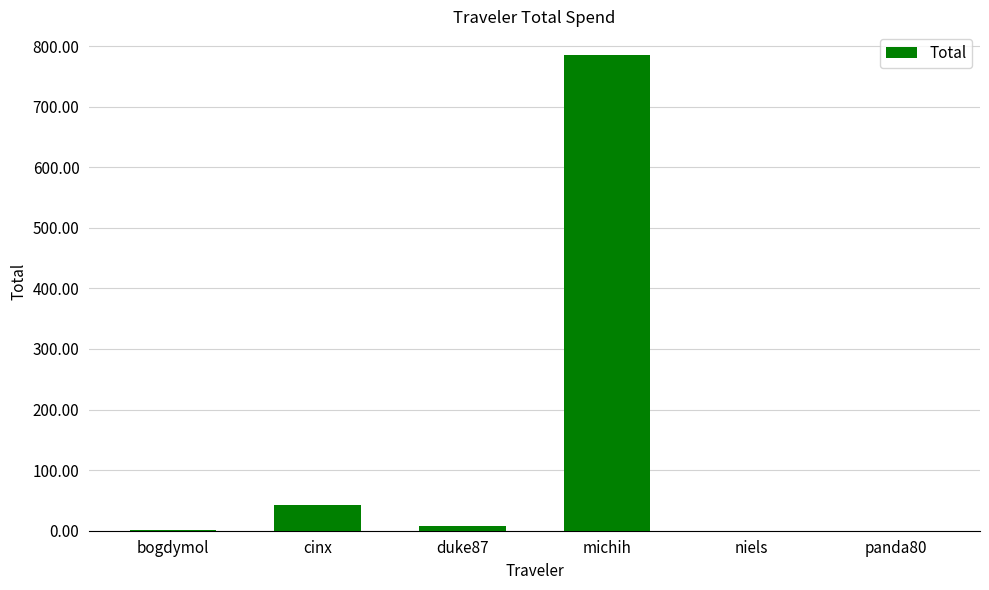

Between duke87 and bogdymol, which is larger?

duke87